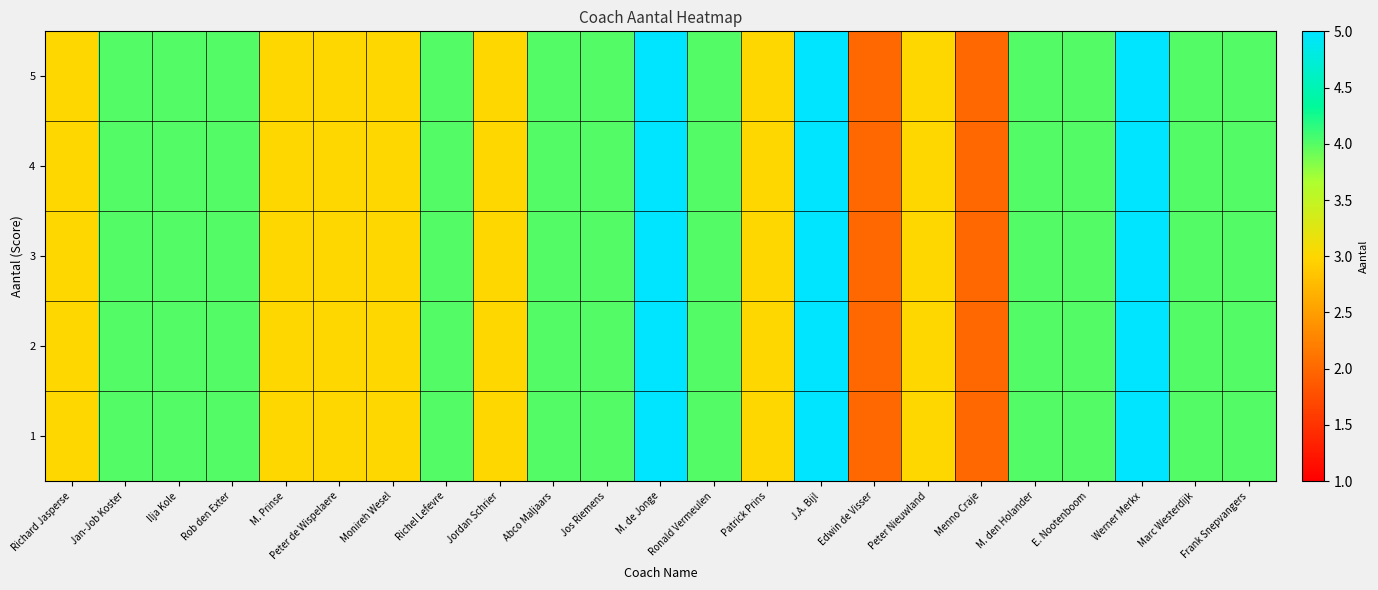

Count the number of categories in the chart.

23